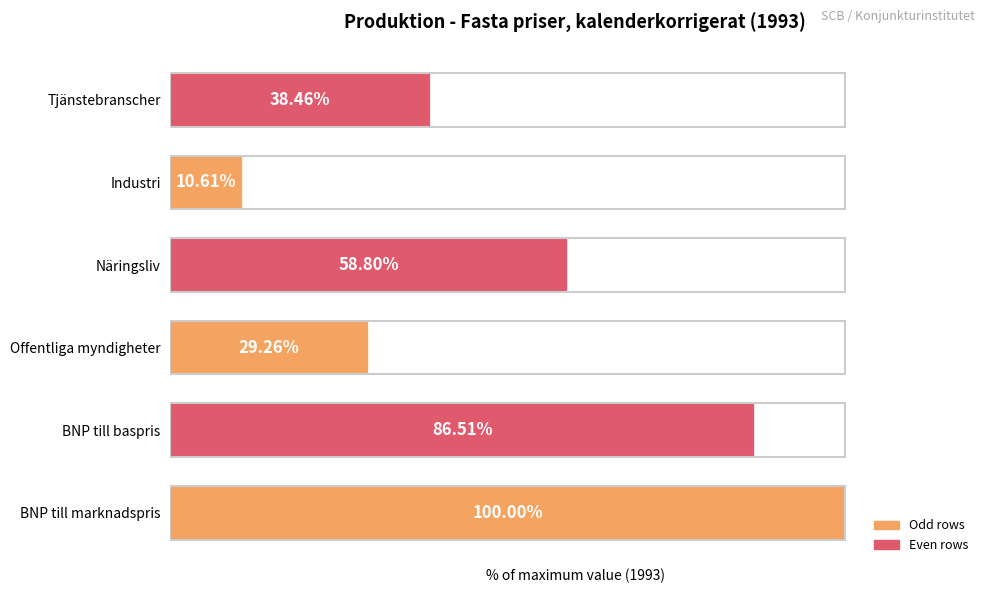

At which category does the chart reach its peak across all series?

BNP till marknadspris